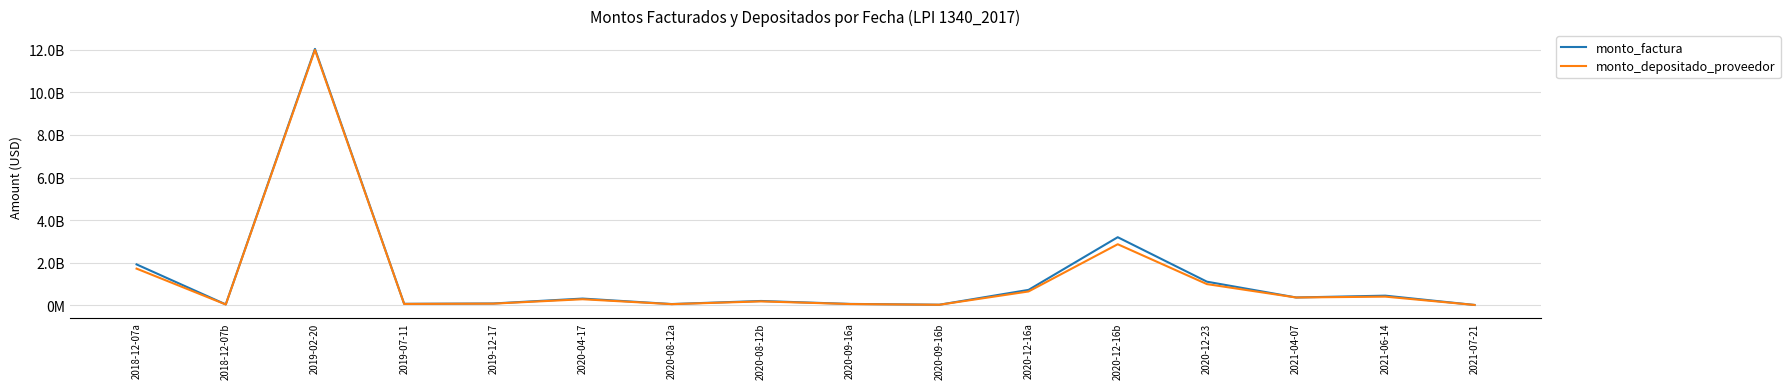

How many interior local valleys does the monto_factura series have?

5